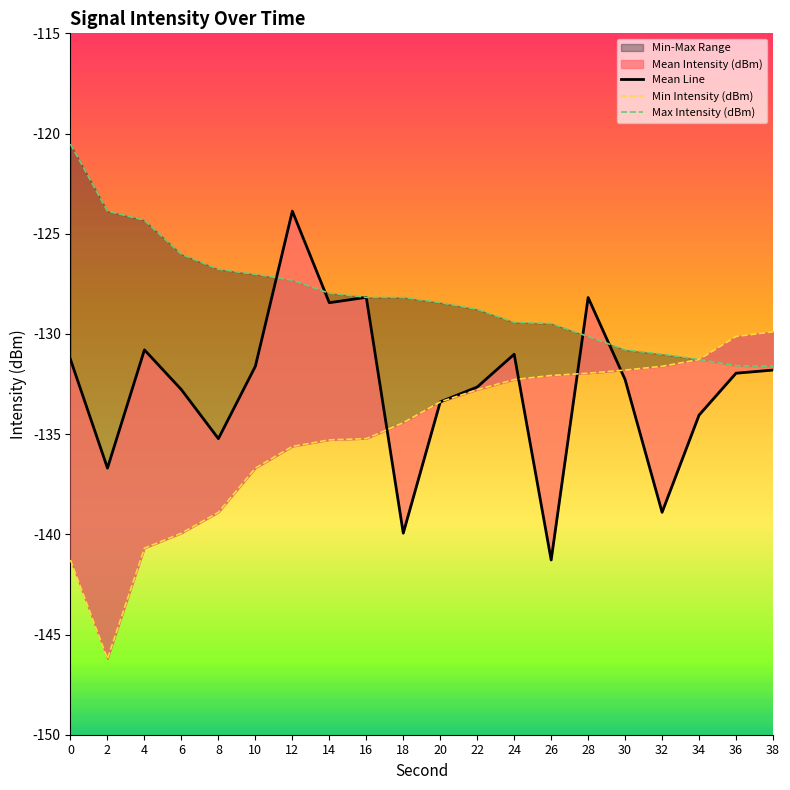

Which series has the largest total across all categories?

Max Intensity (dBm)